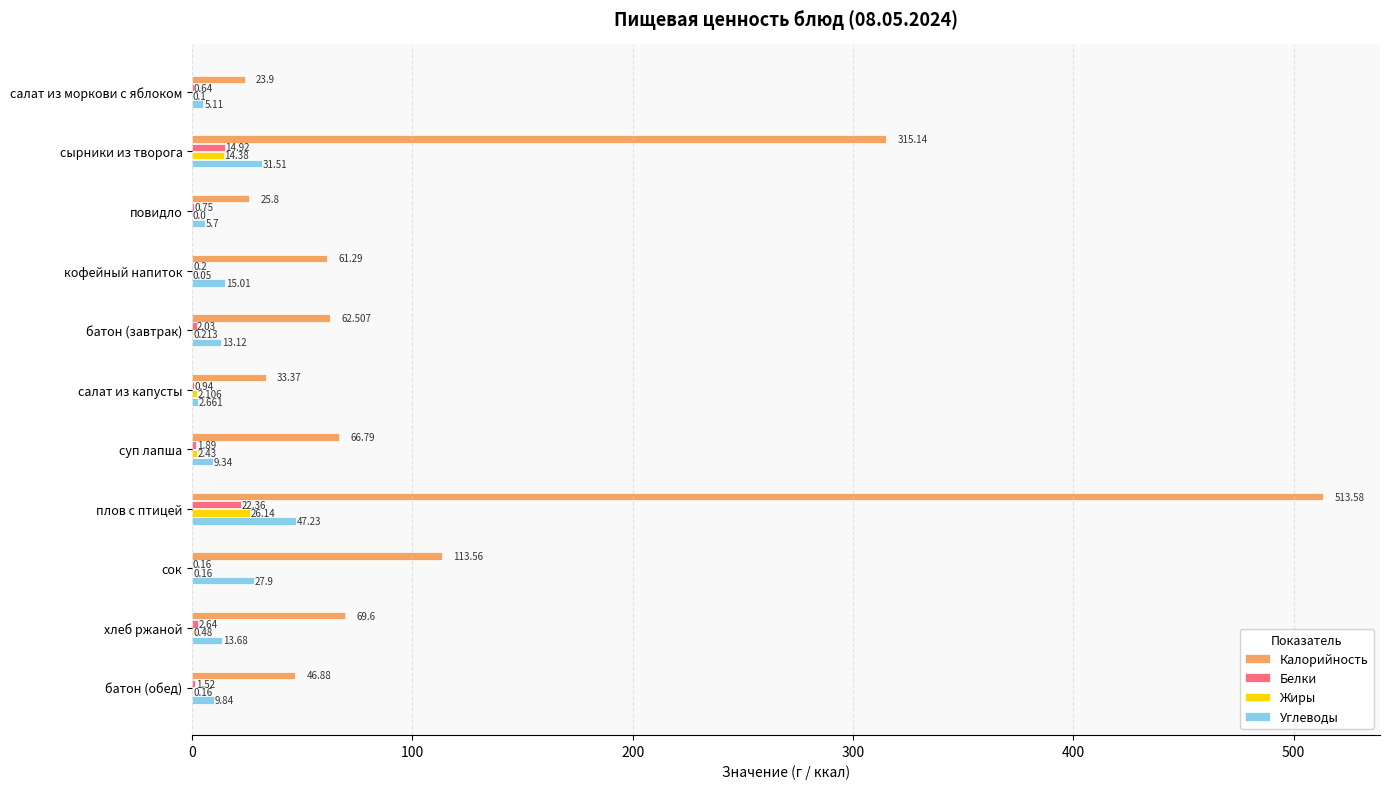

Count the number of data series in this chart.

4